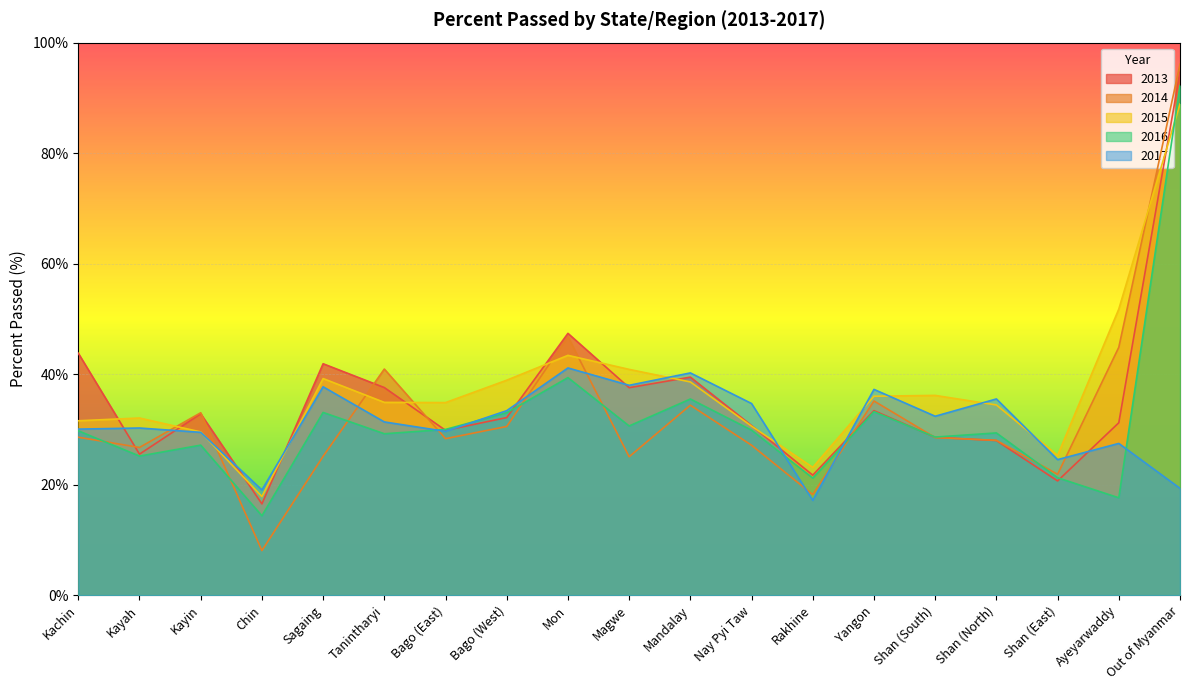

How many data points in 2014_percent_passed are above 28?

12